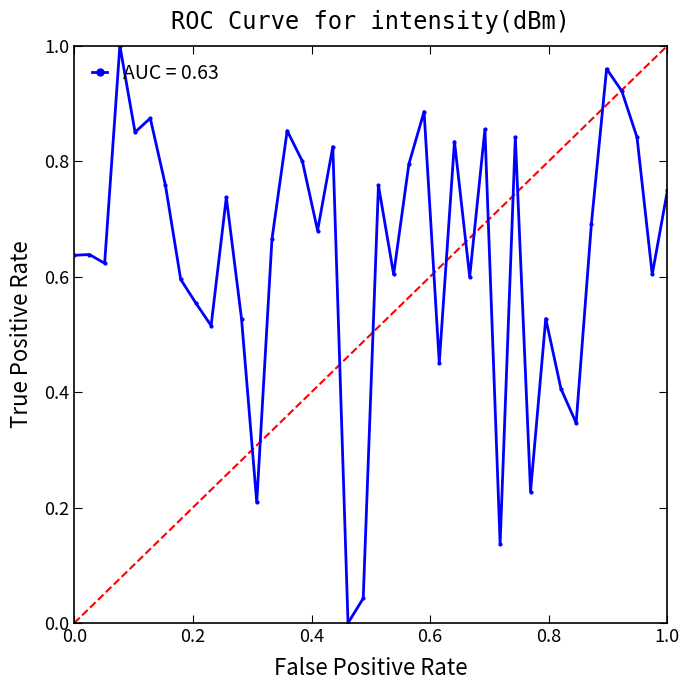

What is the sum of all values?

25.4